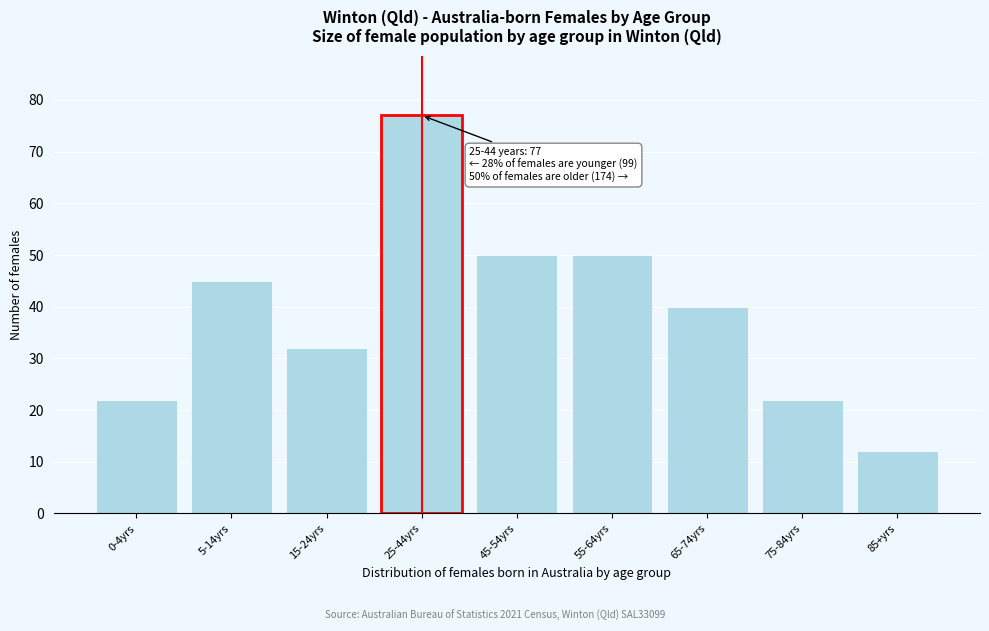

Reading left to right, list all the values displayed in this chart.

22	45	32	77	50	50	40	22	12